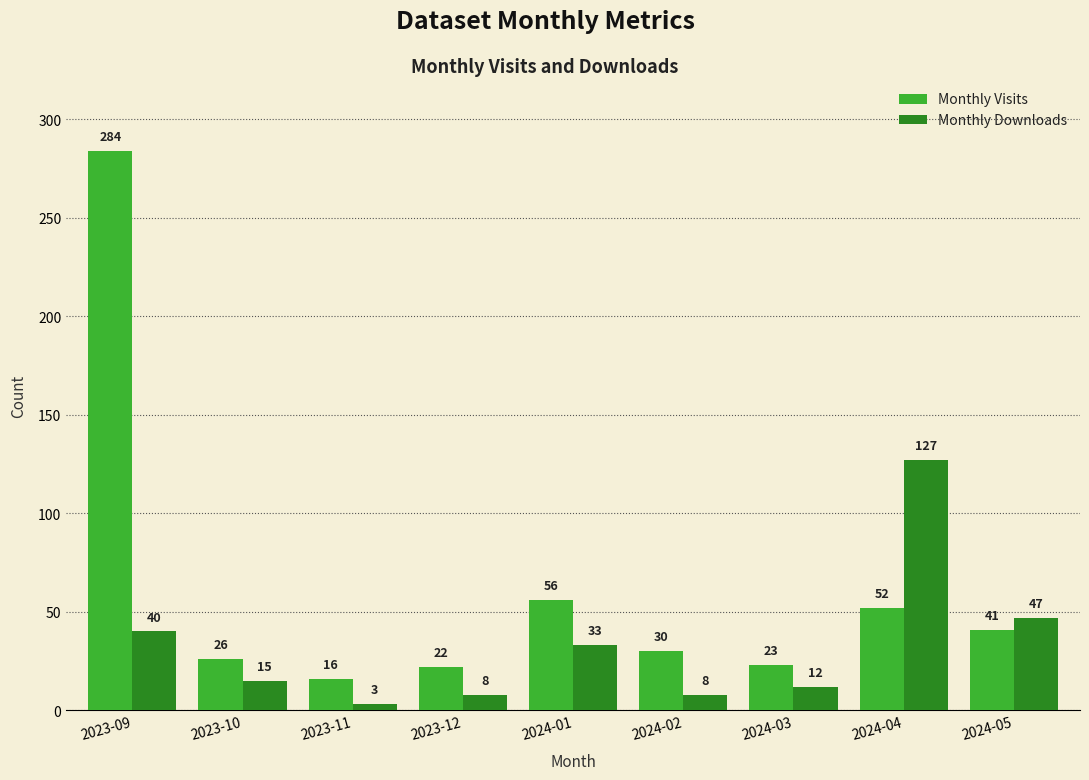

At which label does Monthly Downloads reach its minimum?

2023-11